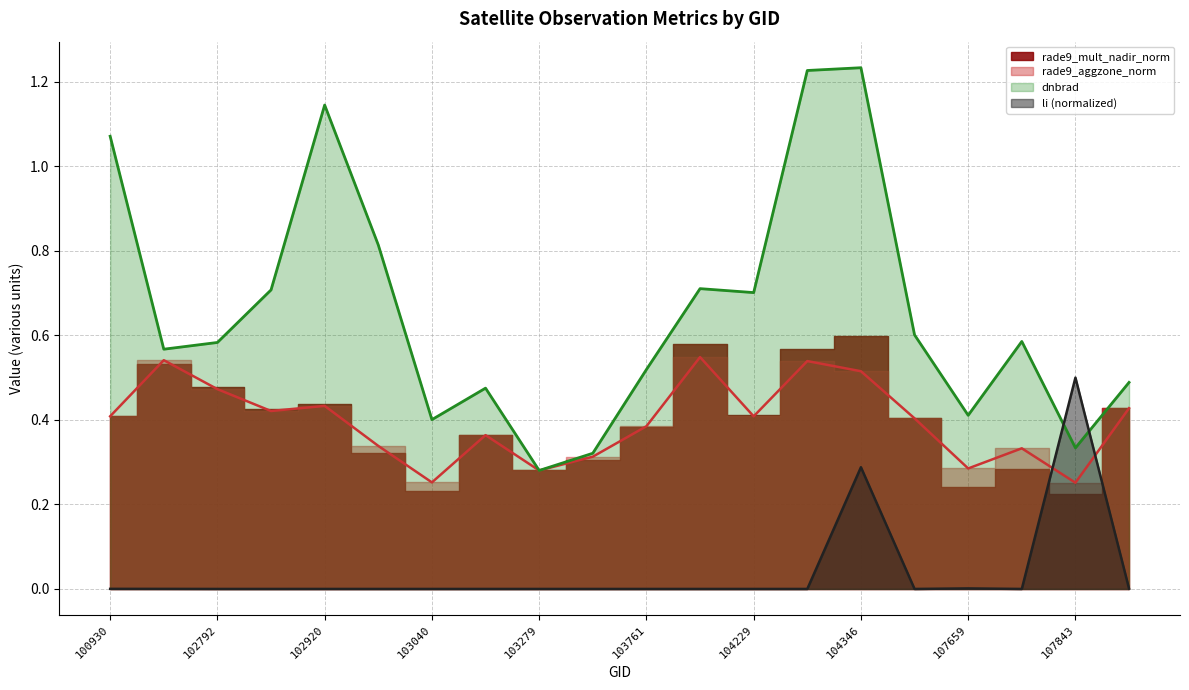

True or false: li has more than 0 interior local peaks.

True